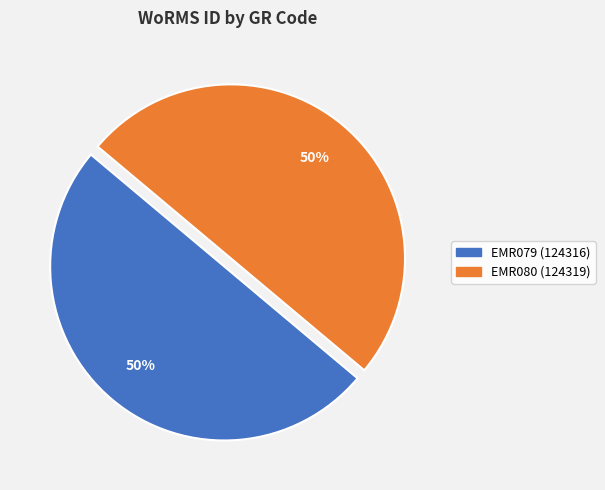

Is the sum of EMR080 and EMR079 greater than half?

Yes